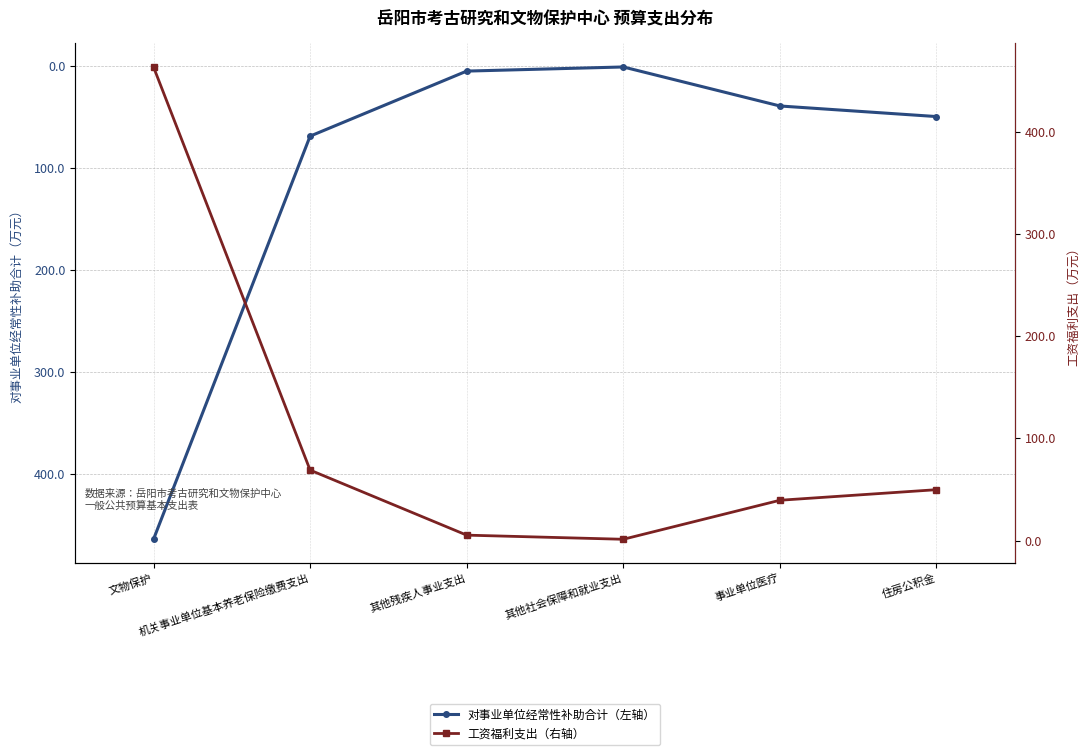

Which category has the lowest value across all series?

其他社会保障和就业支出